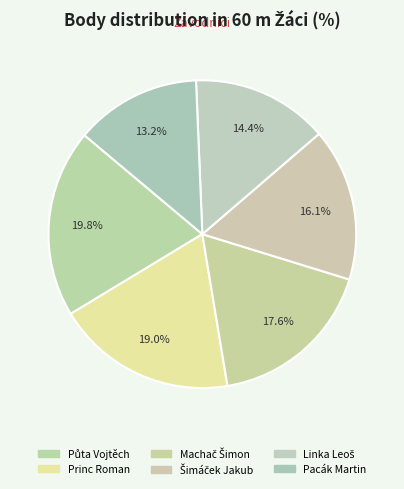

To the nearest percent, what percentage of the pie is Půta Vojtěch?

20%